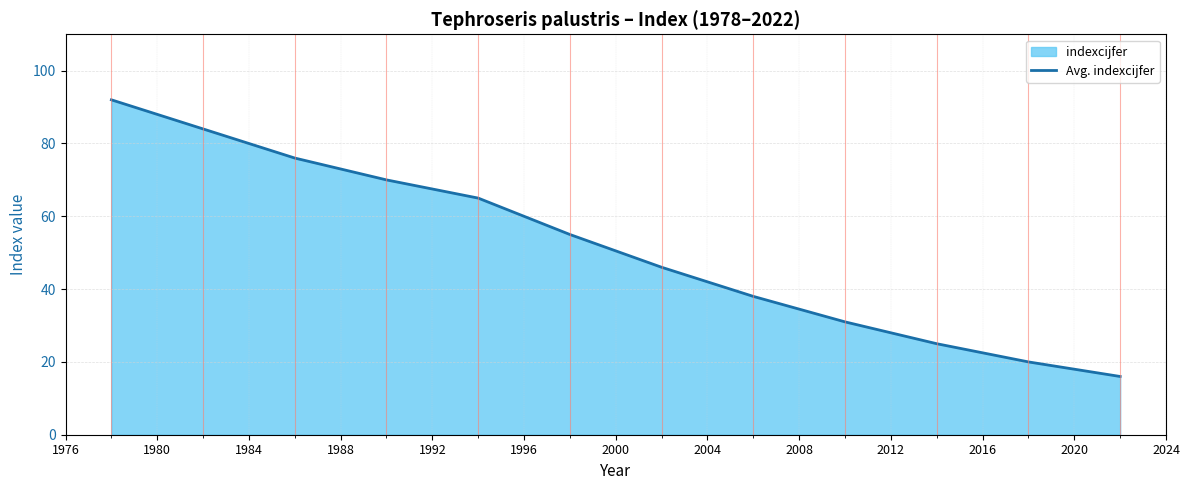

What is the value of the 10th point from the left?

25